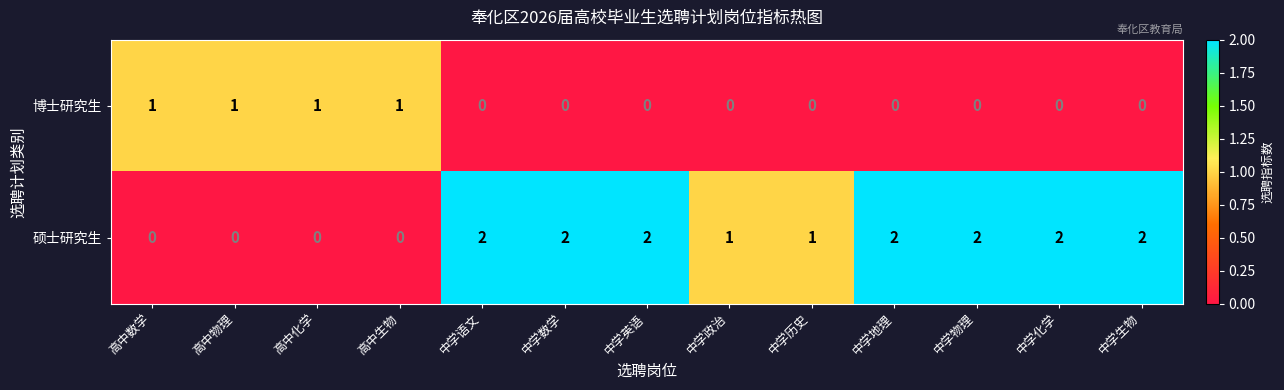

How many 博士研究生 values are between 0 and 1?

13